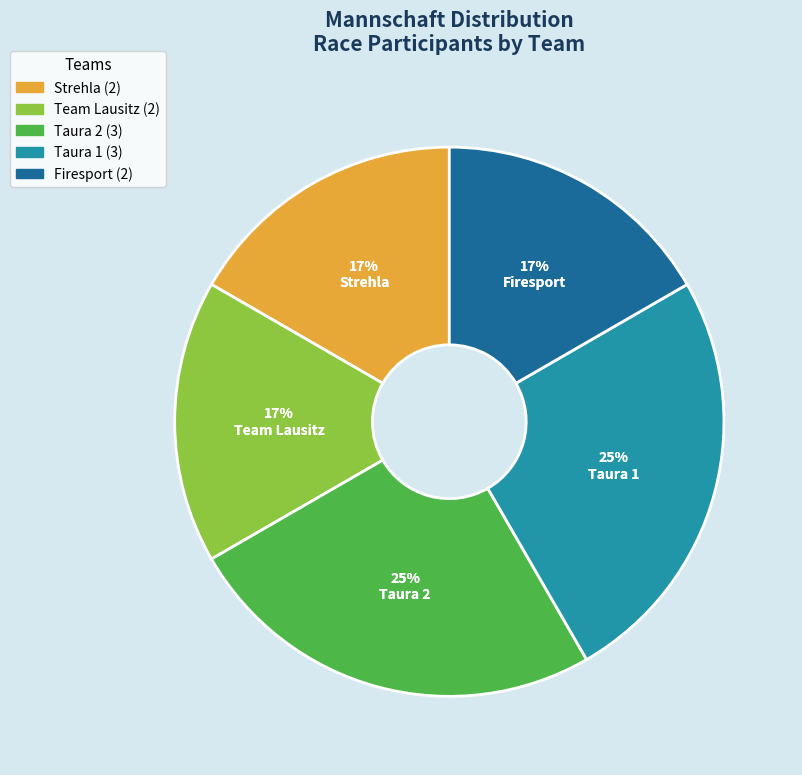

Rank the categories by value from highest to lowest.

Taura 2, Taura 1, Strehla, Team Lausitz, Firesport